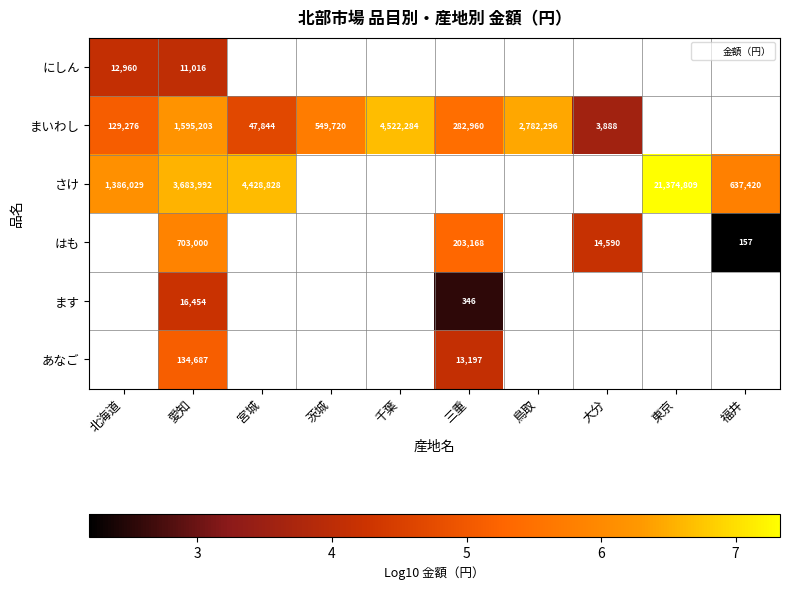

How many data points in まいわし are above 6?

3